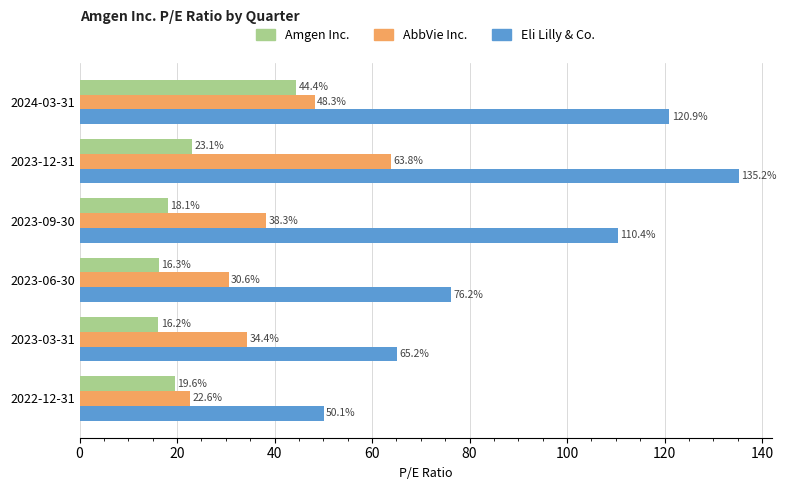

Is the value of AbbVie Inc. at 2023-09-30 greater than the value of Amgen Inc. at 2023-12-31?

Yes